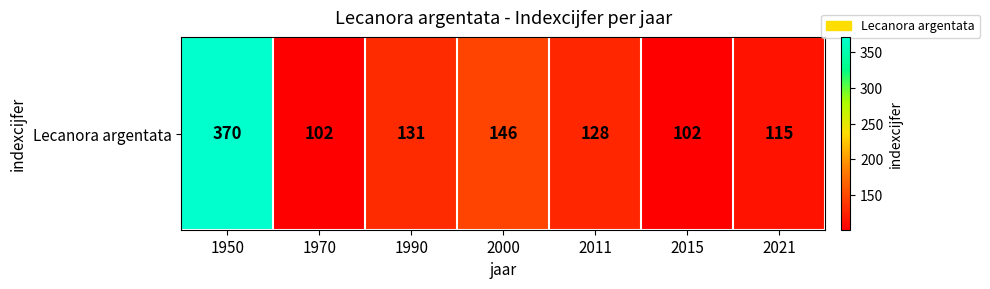

How many data points are above 128?

3